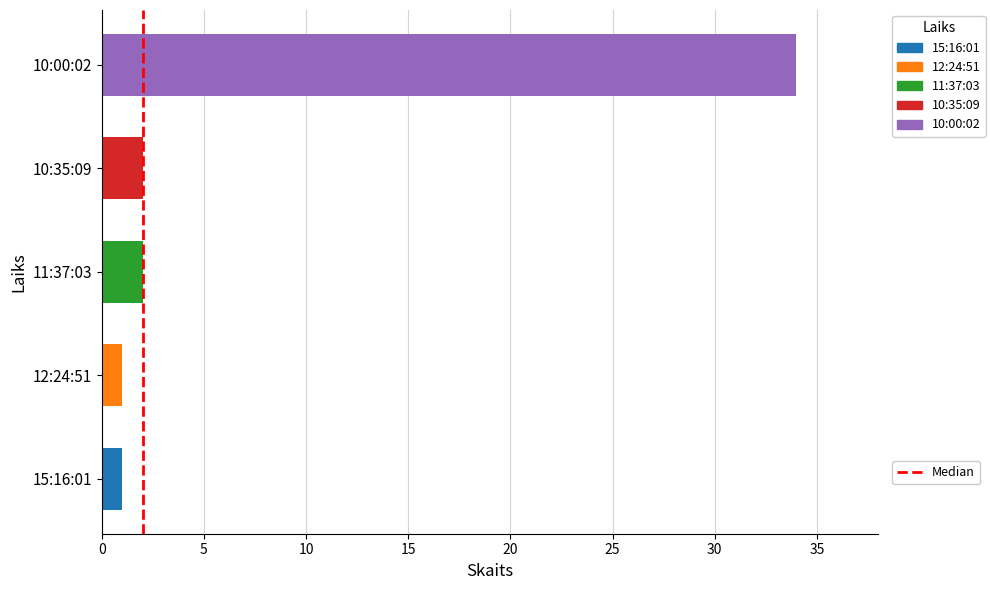

The value at 5 is 2. True or false?

False